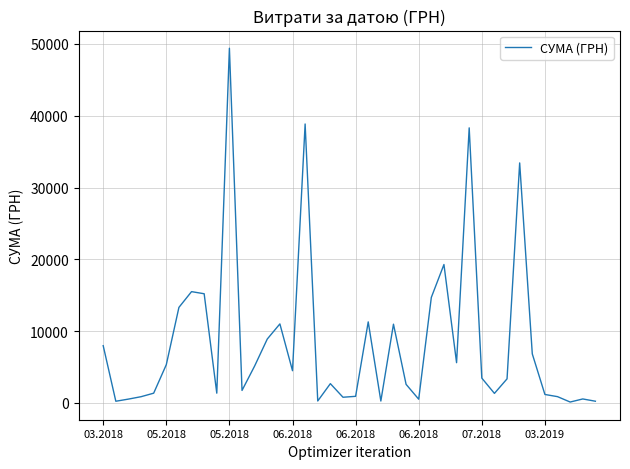

What is the greatest value displayed?

49403.3